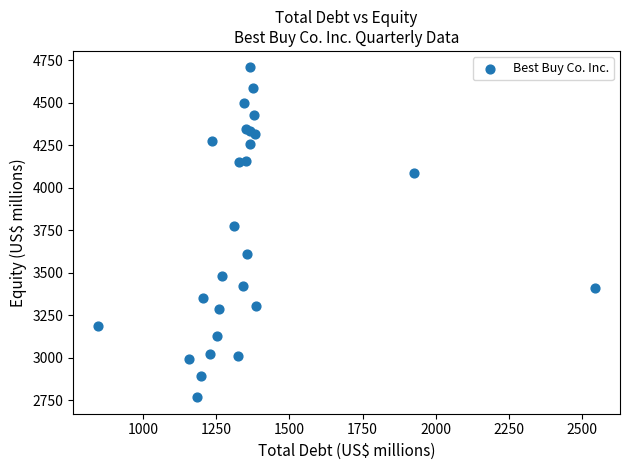

What Y value in the scatter plot is closest to 3738?

3778